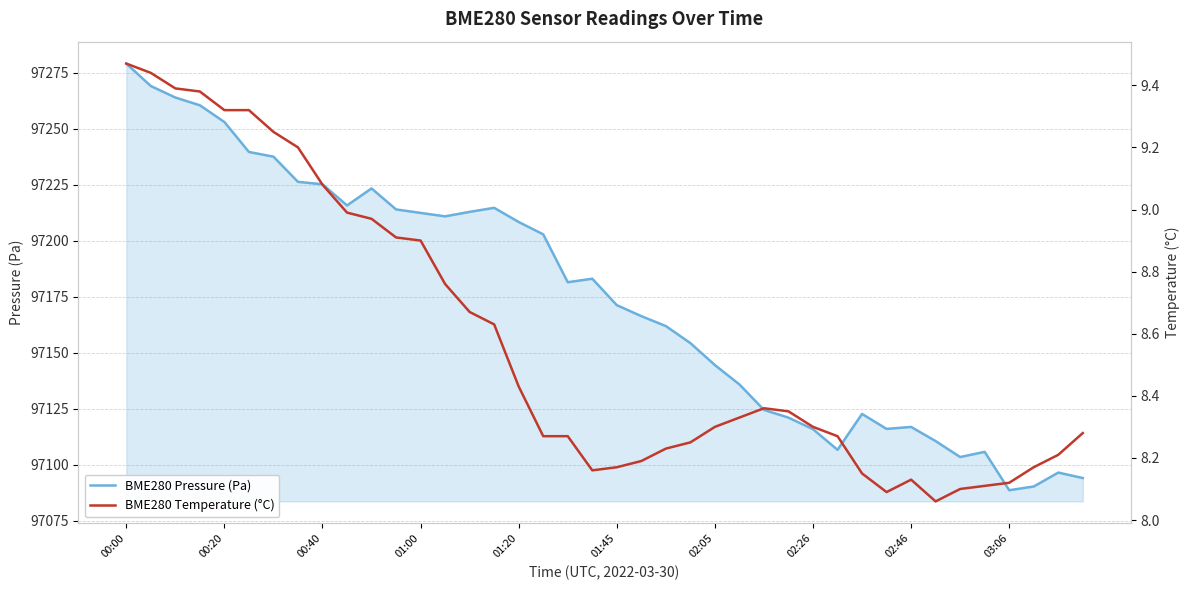

How many lines are shown in the chart?

2